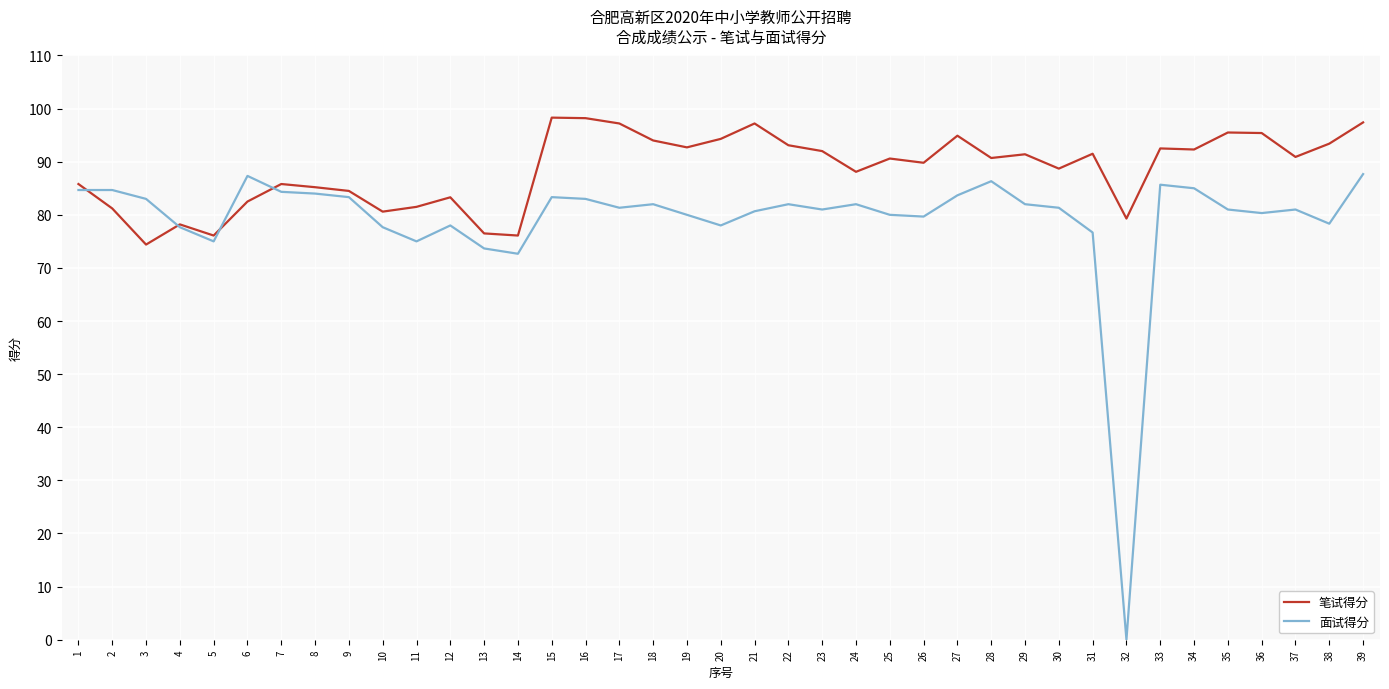

At 17, list the series in order from largest to smallest.

笔试得分, 面试得分